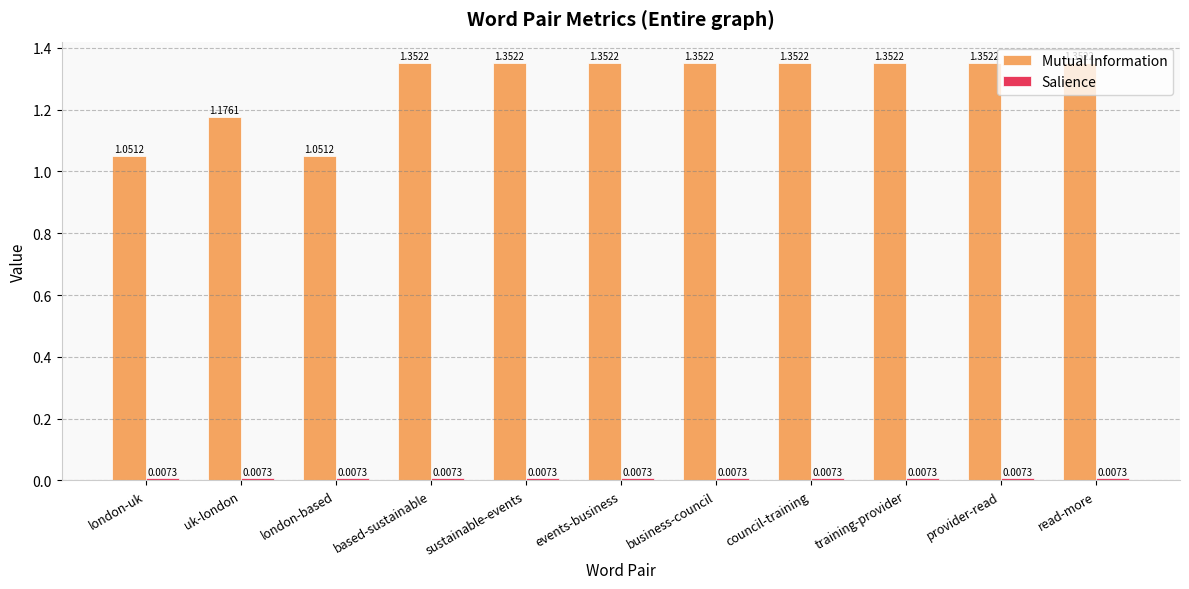

What is the sum of all Mutual Information values?

14.1